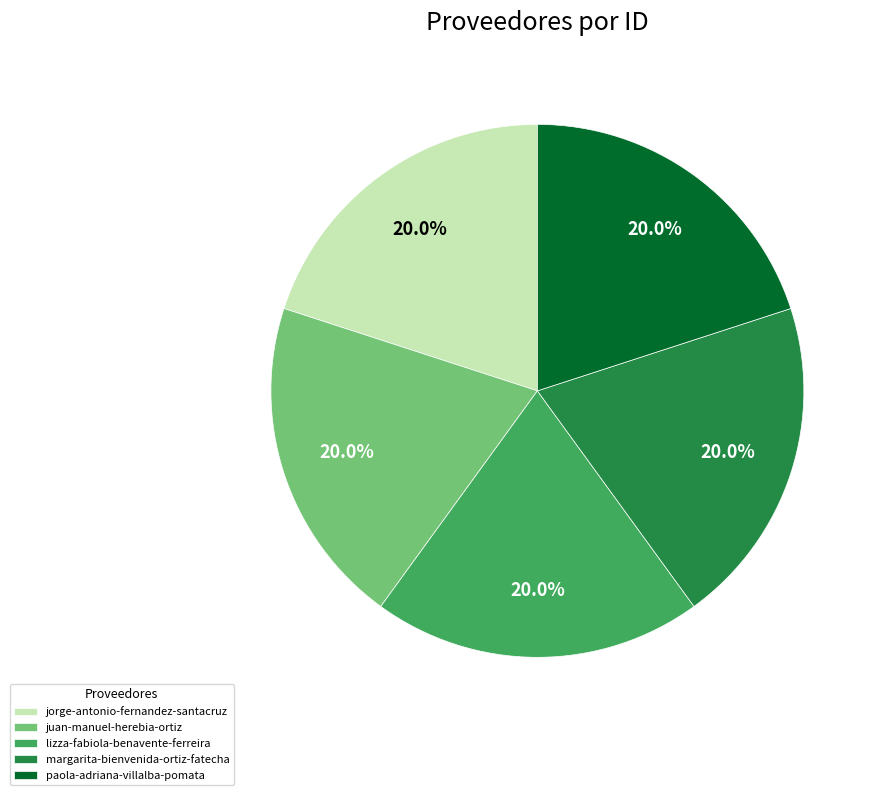

What portion of the pie excludes juan-manuel-herebia-ortiz?

80.0%